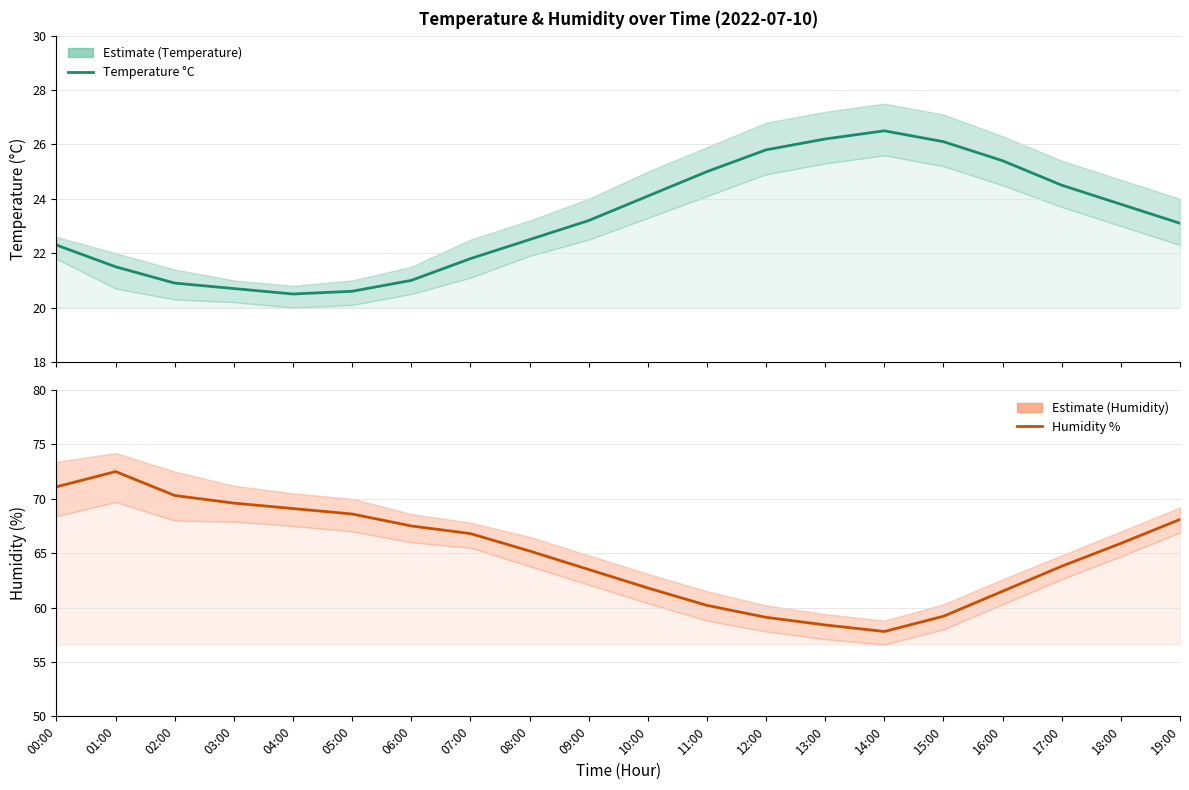

What is the difference between the maximum and minimum values in the Humidity (%) series?

14.7